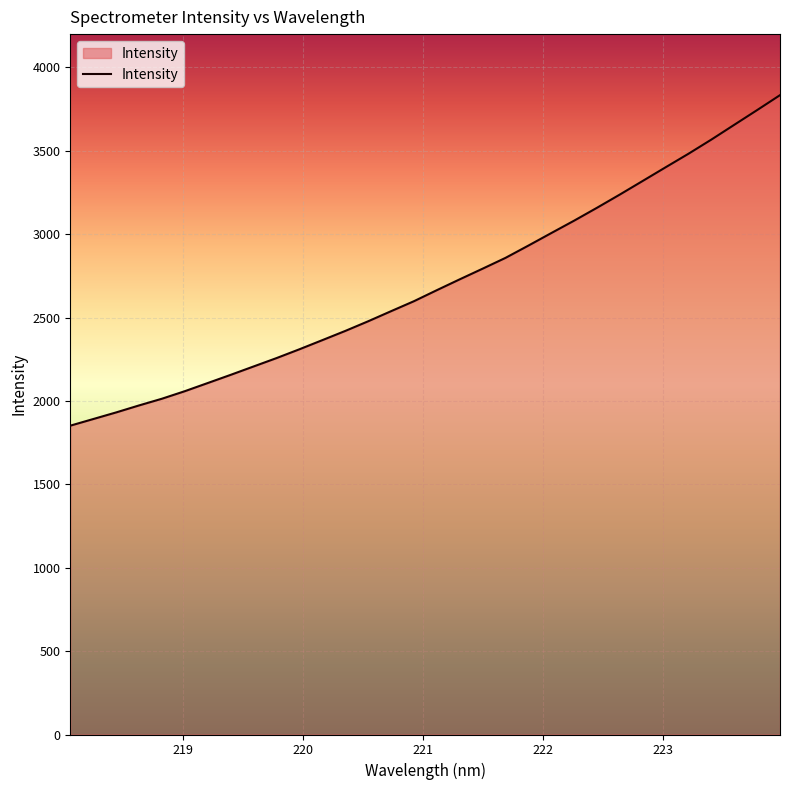

What is the smallest value displayed?

1852.0